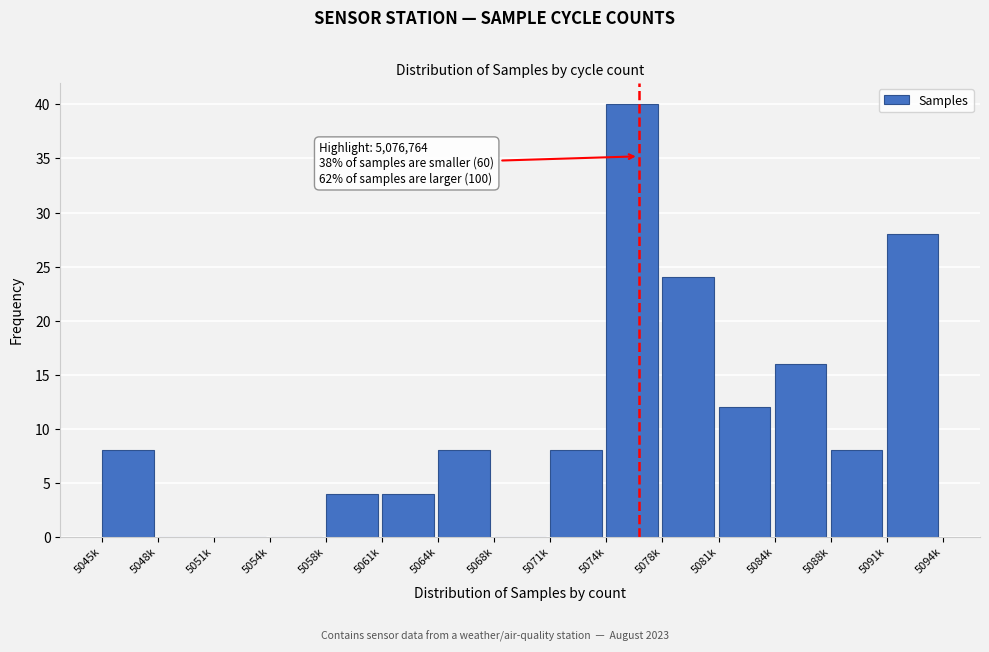

Reading right to left, extract all data points from this chart.

5091k=28	5088k=8	5084k=16	5081k=12	5078k=24	5074k=40	5071k=8	5068k=0	5064k=8	5061k=4	5058k=4	5054k=0	5051k=0	5048k=0	5045k=8